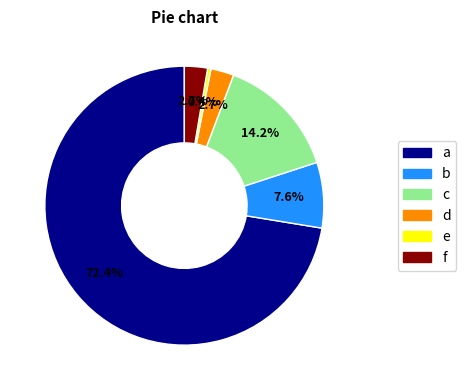

To the nearest percent, what is the difference between the largest and smallest slice percentages?

72%